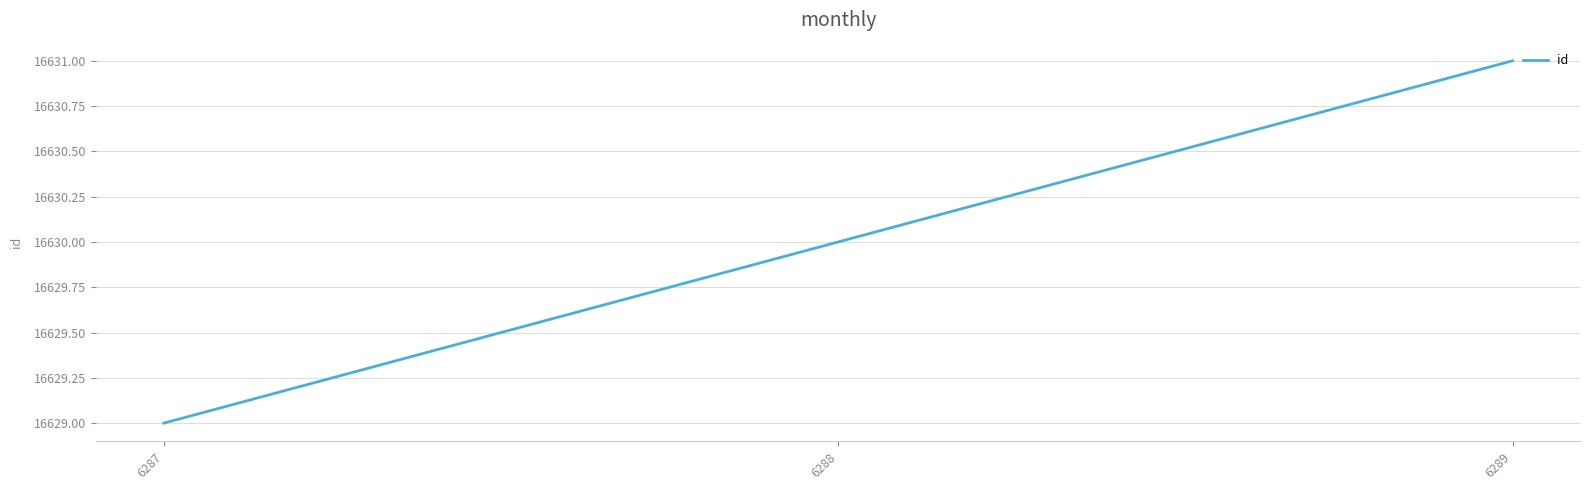

What is the sum of all values?

49890